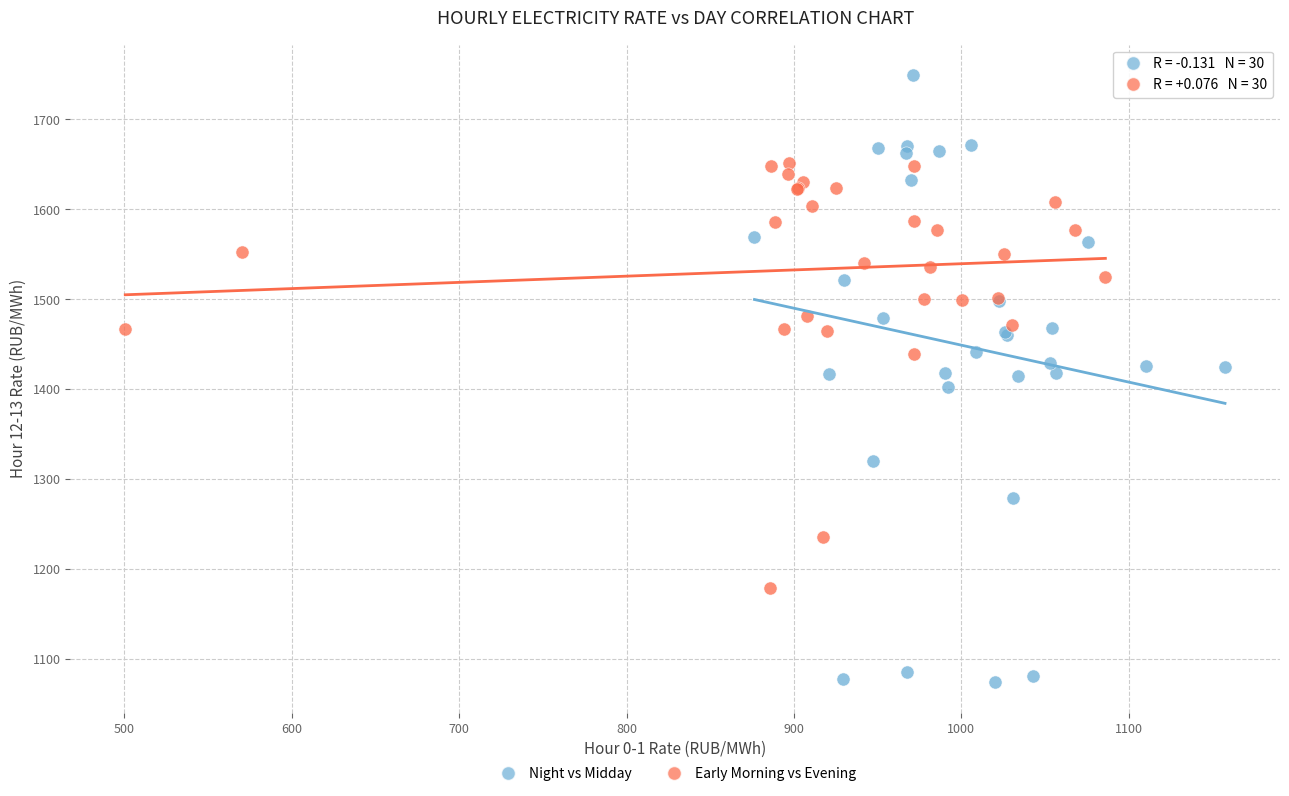

Which series contains the highest Y value?

Night vs Midday